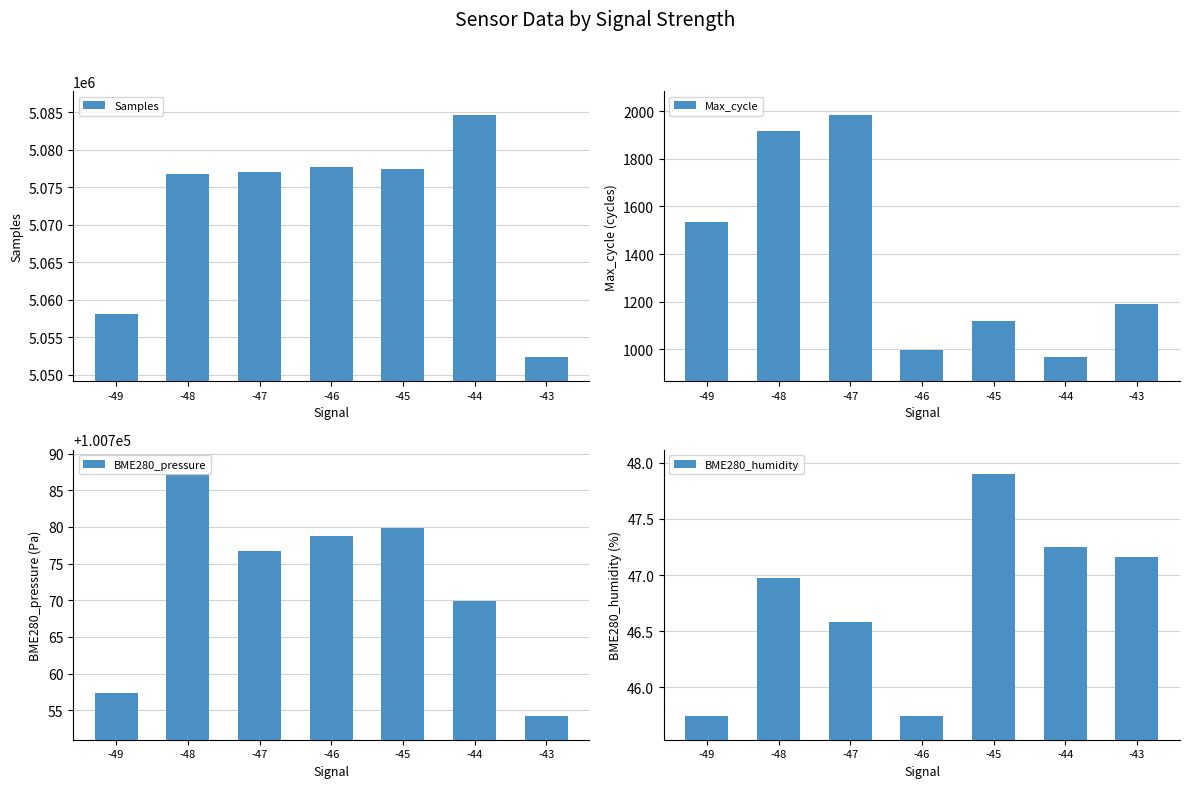

What is the average value of the Max_cycle series?

1387